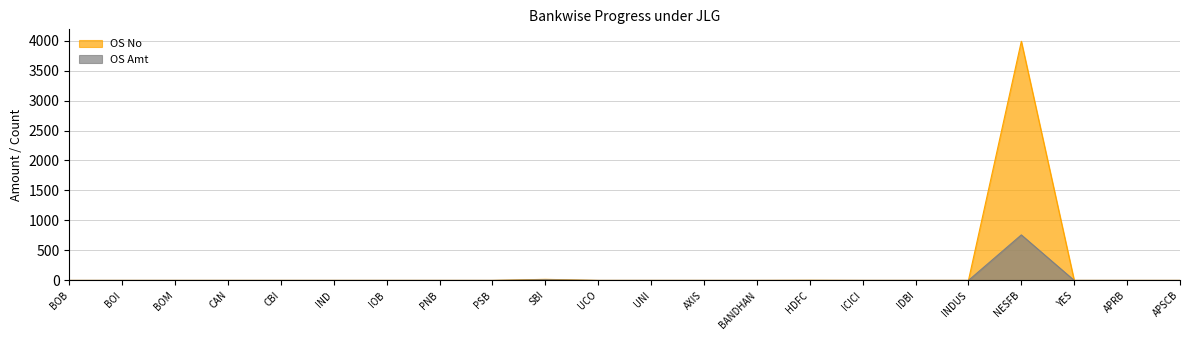

The OS Amt series shows 0.0 at IDBI. True or false?

True